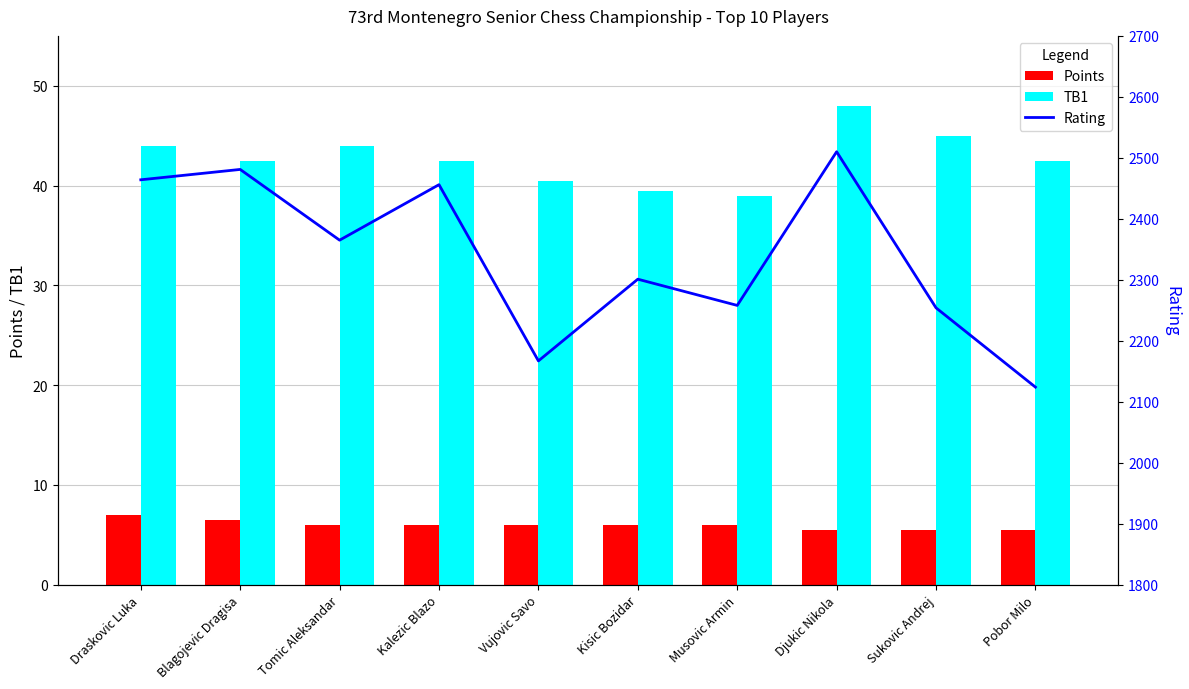

How many categories are shown in the chart?

10